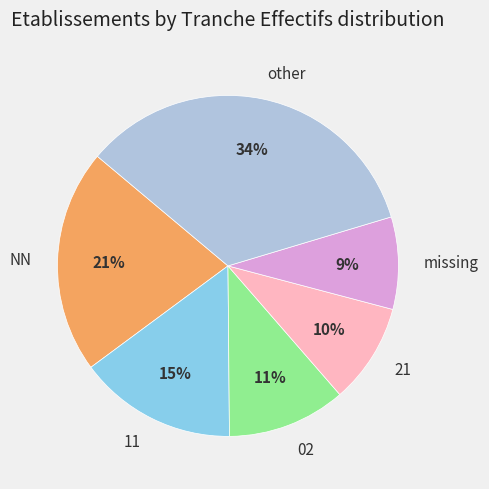

To the nearest percent, what is the average slice percentage?

17%